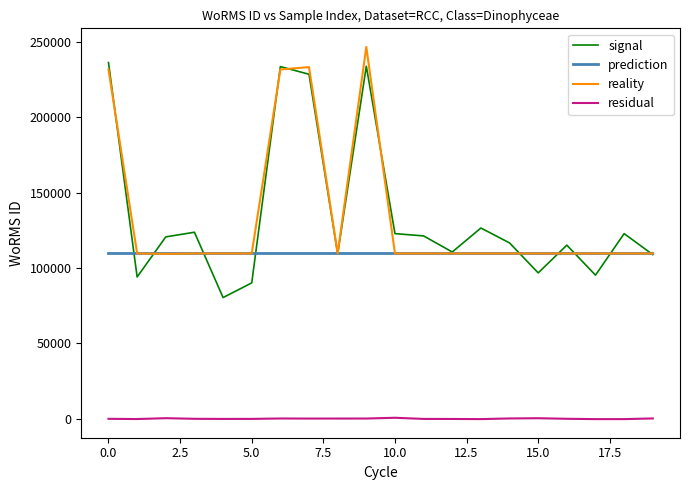

True or false: residual and prediction intersect in this chart.

False